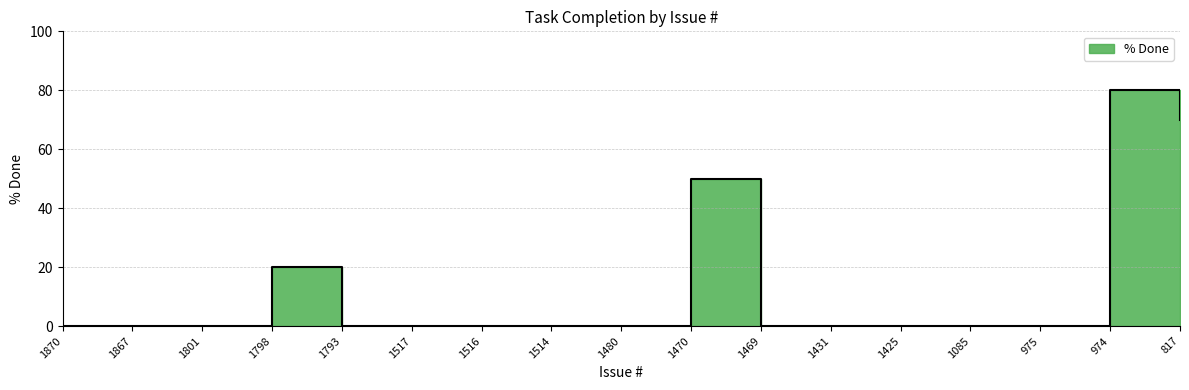

Reading right to left, what are all the values shown in this chart?

70	80	0	0	0	0	0	50	0	0	0	0	0	20	0	0	0